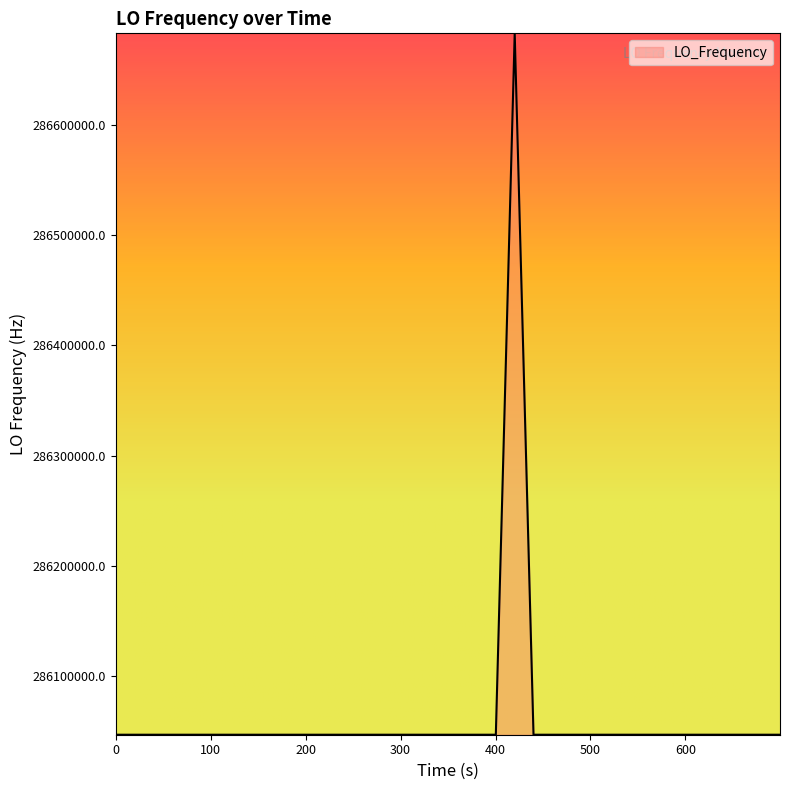

How many values are below 286046998?

16